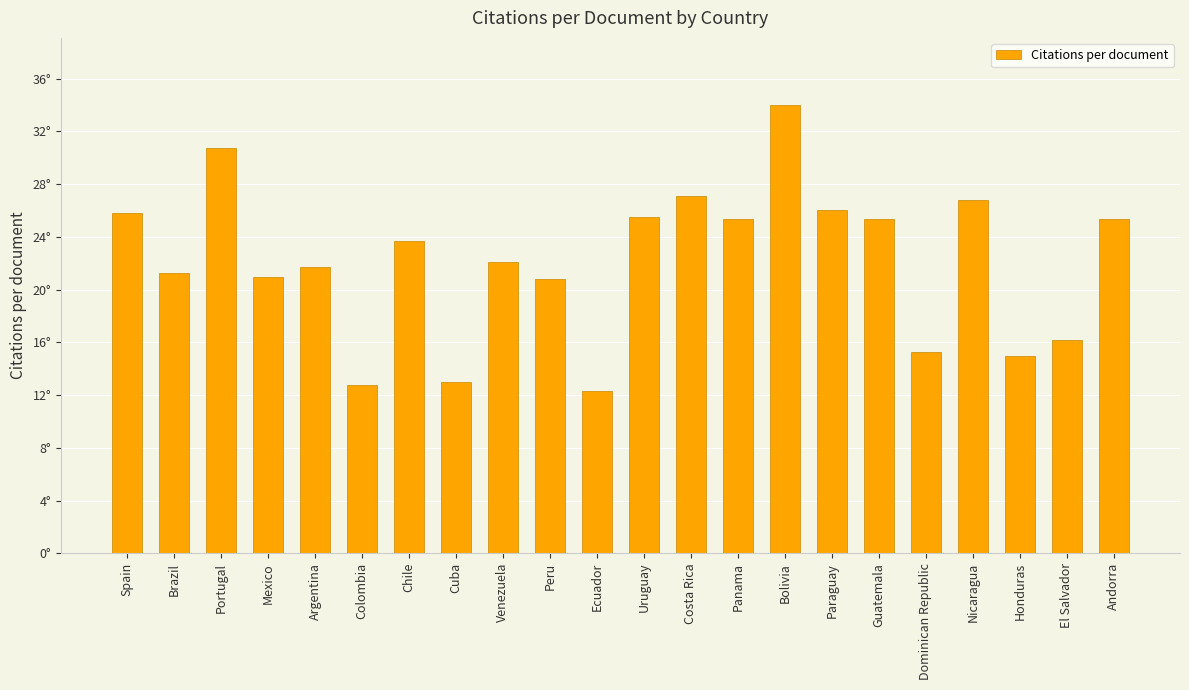

What is the greatest value displayed?

34.0